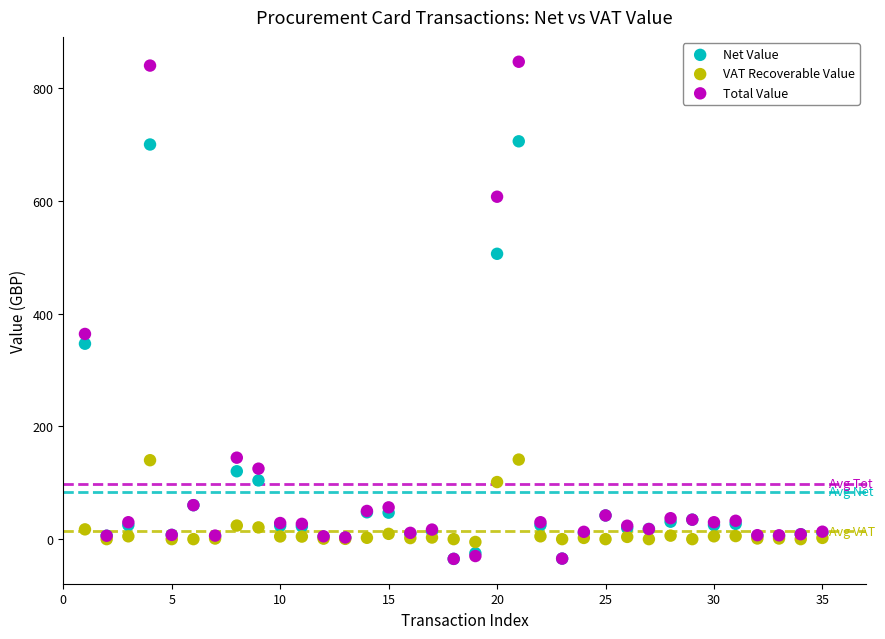

Across all series, what Y value is closest to 405?

364.0